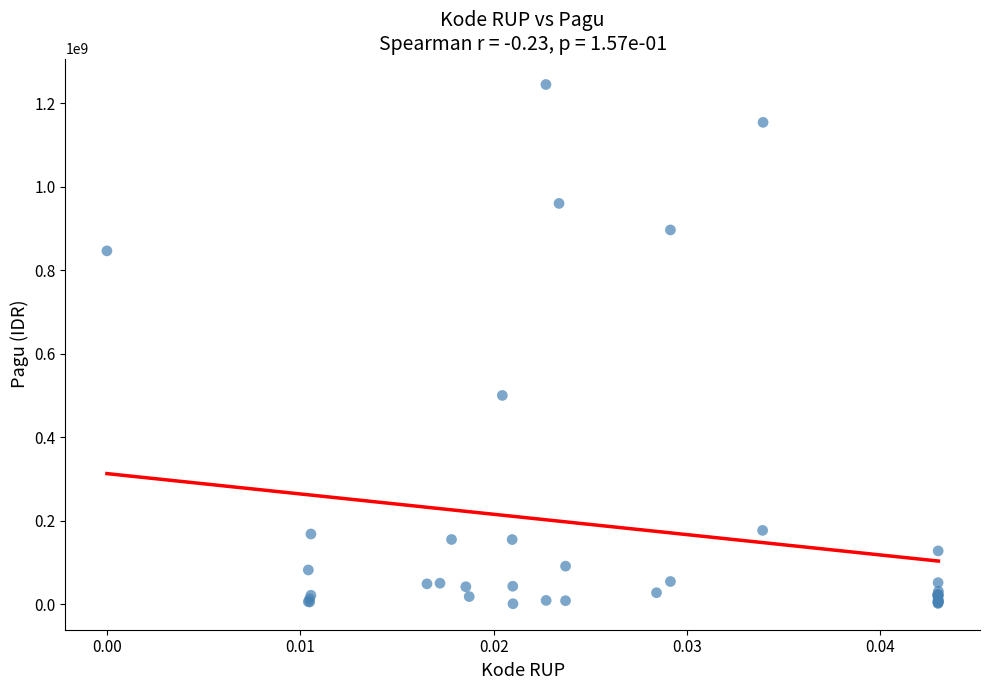

What Y value in the scatter plot is closest to 622840000?

499932000